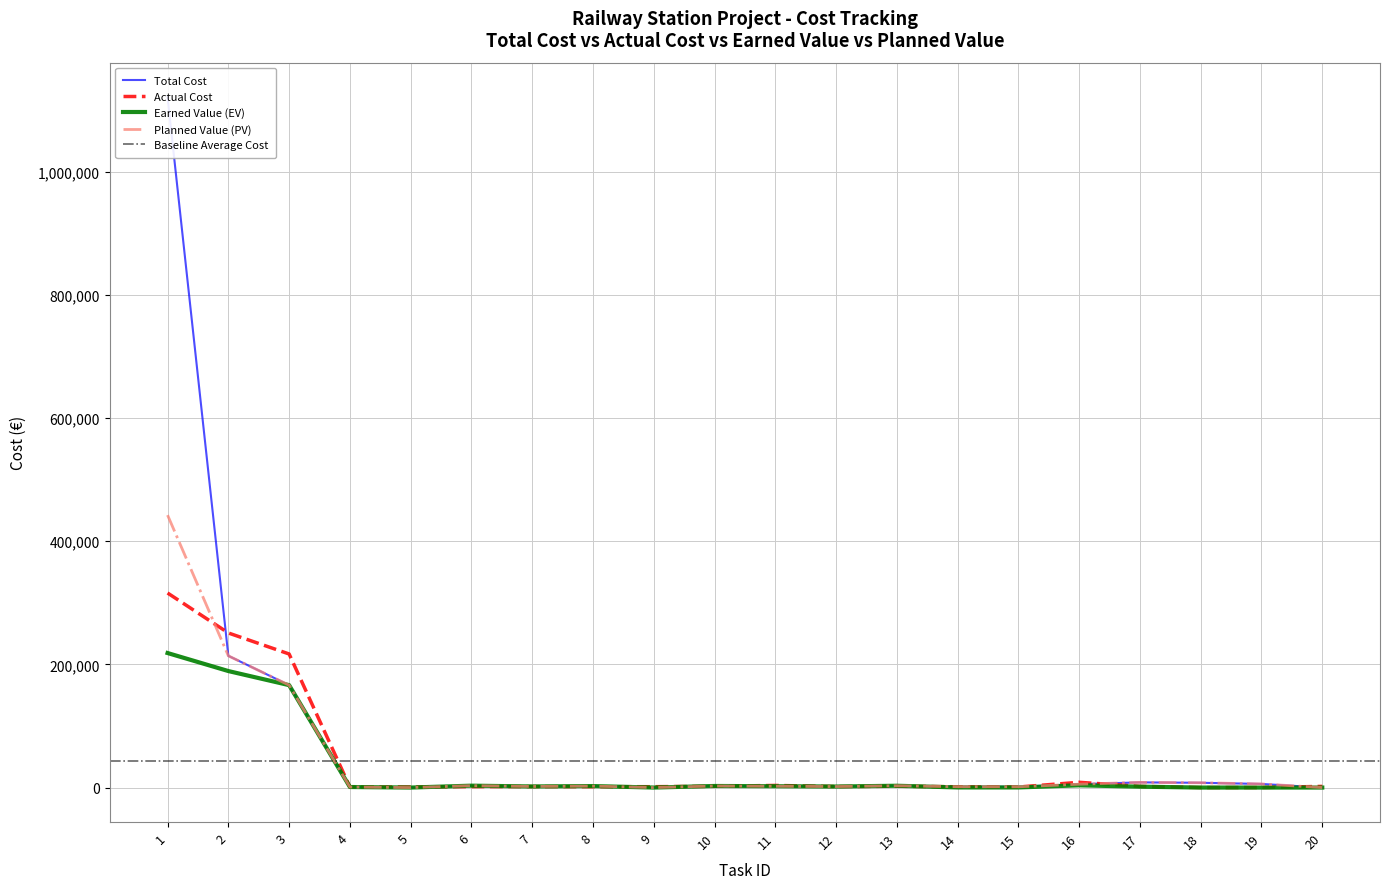

What is the highest value of the Earned Value (EV) series?

218502.0